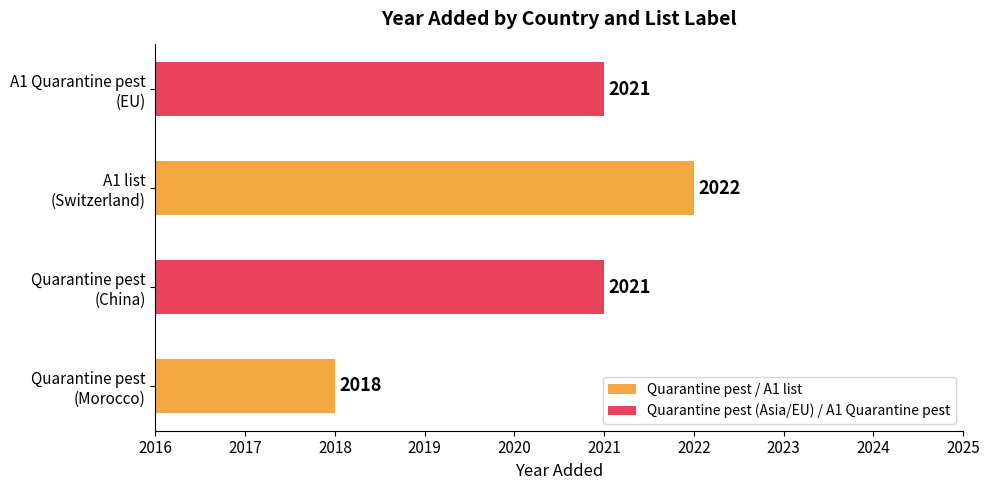

How many values are between 5 and 6?

3